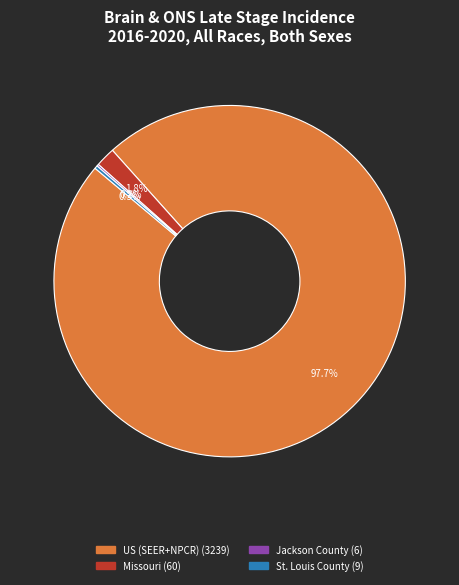

Which has a higher value, US (SEER+NPCR) or Missouri?

US (SEER+NPCR)